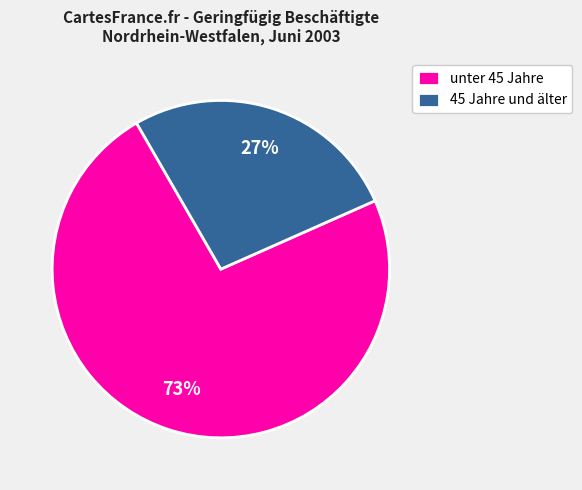

What is the majority slice?

unter 45 Jahre